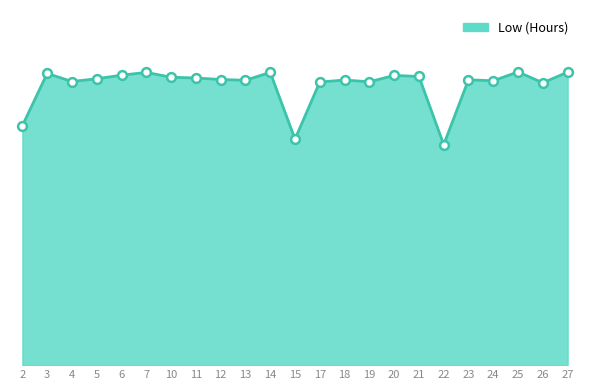

Which has a higher value, 20 or 10?

20